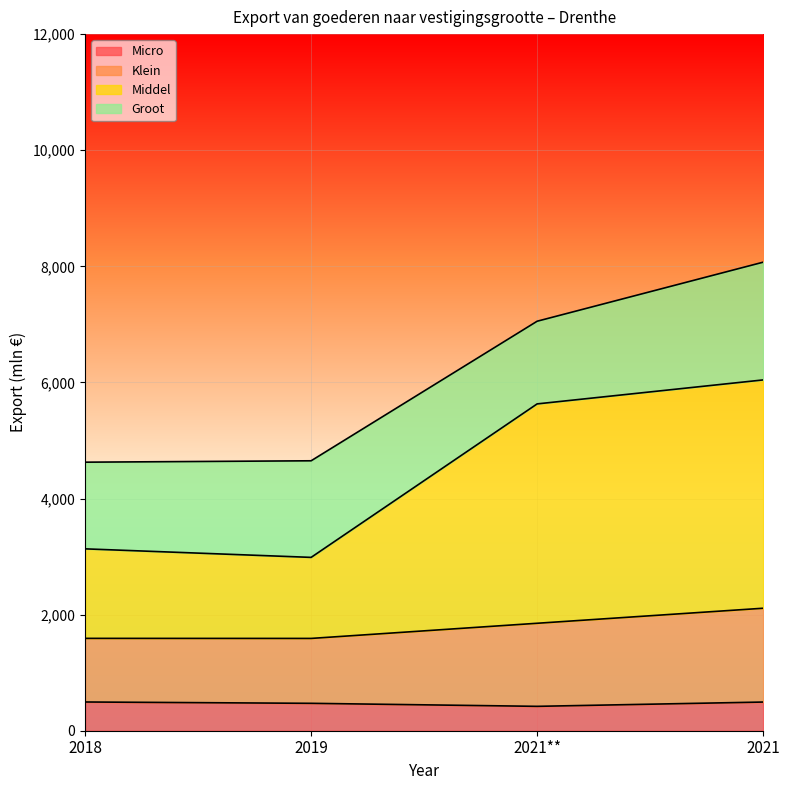

What is the lowest value of the Micro series?

420